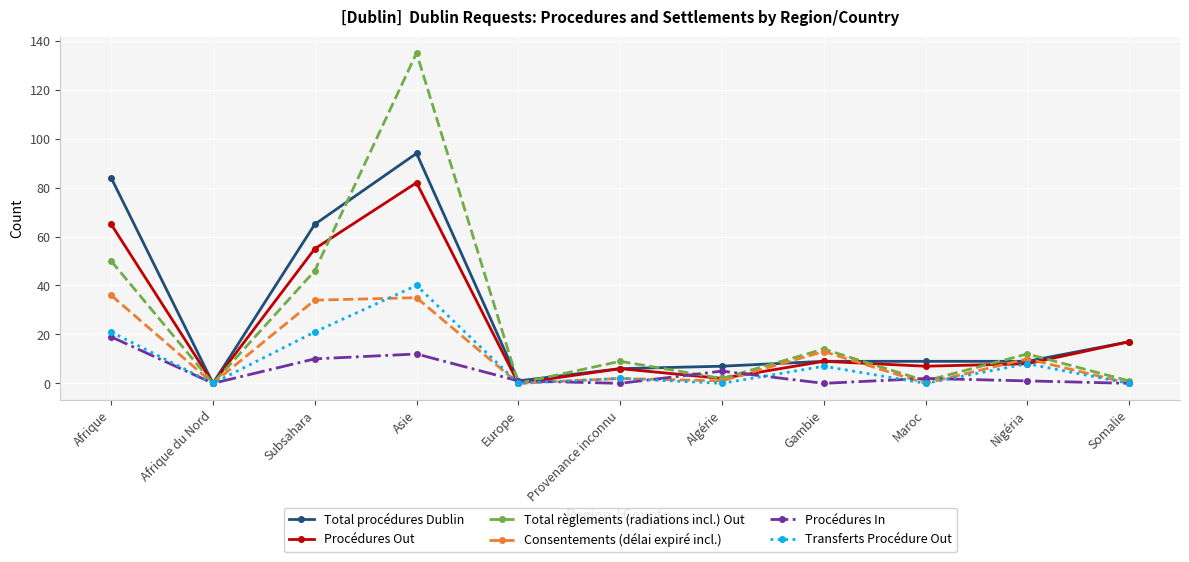

Reading left to right, what are all the values shown in this chart?

Total procédures Dublin: Afrique=84	Afrique du Nord=0	Subsahara=65	Asie=94	Europe=1	Provenance inconnu=6	Algérie=7	Gambie=9	Maroc=9	Nigéria=9	Somalie=17
Procédures Out: Afrique=65	Afrique du Nord=0	Subsahara=55	Asie=82	Europe=0	Provenance inconnu=6	Algérie=2	Gambie=9	Maroc=7	Nigéria=8	Somalie=17
Total règlements (radiations incl.) Out: Afrique=50	Afrique du Nord=0	Subsahara=46	Asie=135	Europe=0	Provenance inconnu=9	Algérie=2	Gambie=14	Maroc=1	Nigéria=12	Somalie=1
Consentements (délai expiré incl.): Afrique=36	Afrique du Nord=0	Subsahara=34	Asie=35	Europe=0	Provenance inconnu=2	Algérie=1	Gambie=13	Maroc=0	Nigéria=10	Somalie=0
Procédures In: Afrique=19	Afrique du Nord=0	Subsahara=10	Asie=12	Europe=1	Provenance inconnu=0	Algérie=5	Gambie=0	Maroc=2	Nigéria=1	Somalie=0
Transferts Procédure Out: Afrique=21	Afrique du Nord=0	Subsahara=21	Asie=40	Europe=0	Provenance inconnu=2	Algérie=0	Gambie=7	Maroc=0	Nigéria=8	Somalie=0